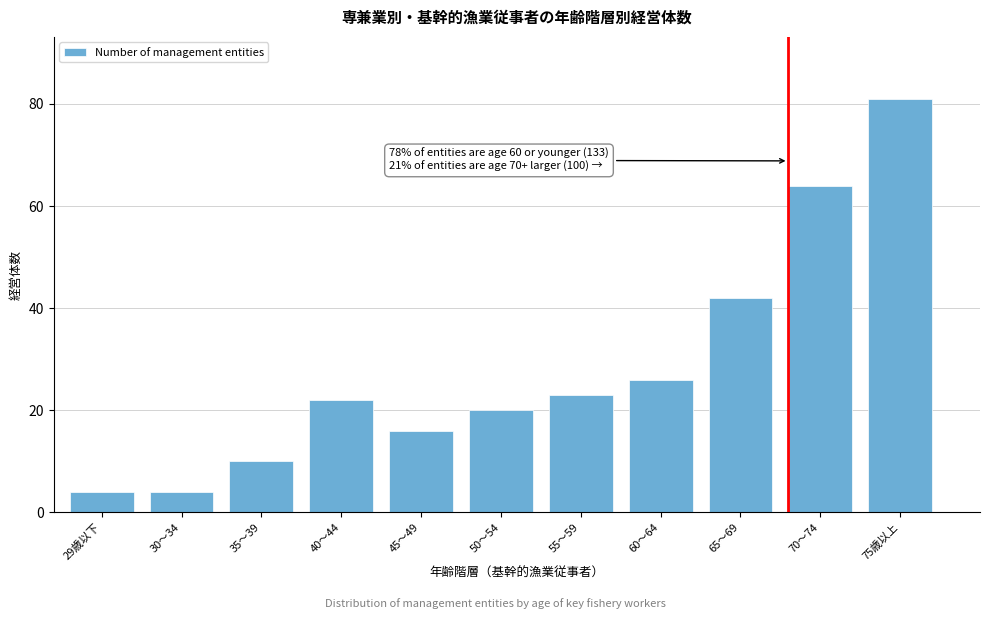

Reading left to right, what are all the values shown in this chart?

4	4	10	22	16	20	23	26	42	64	81